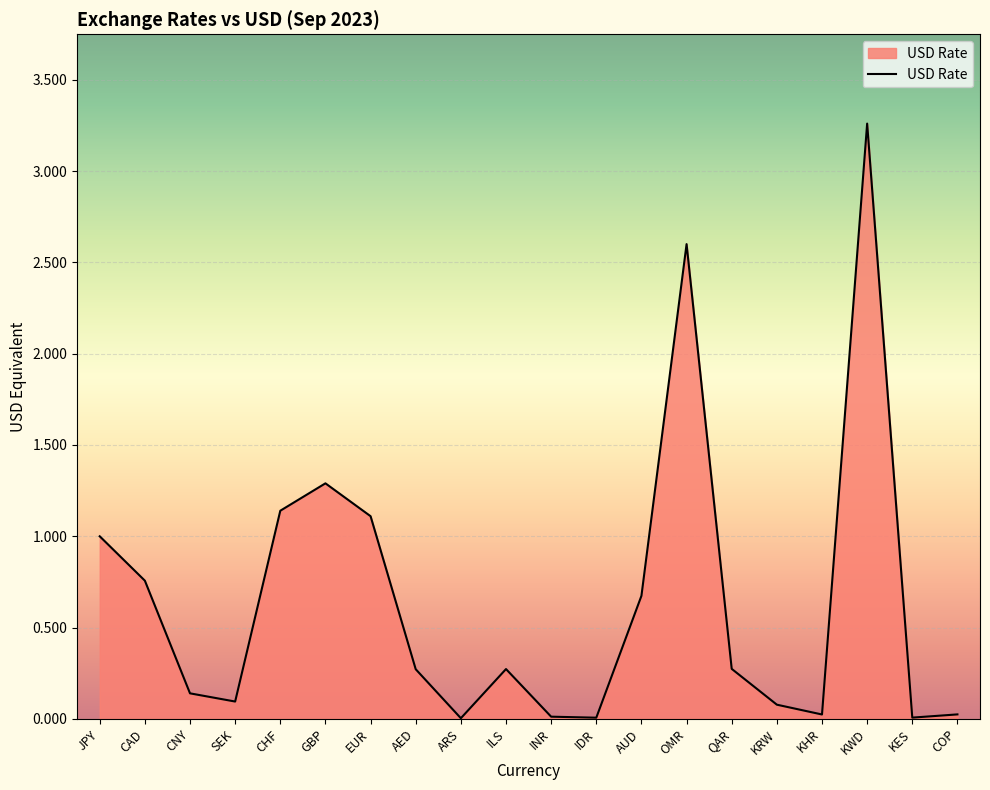

Which label corresponds to the largest value in the chart?

KWD